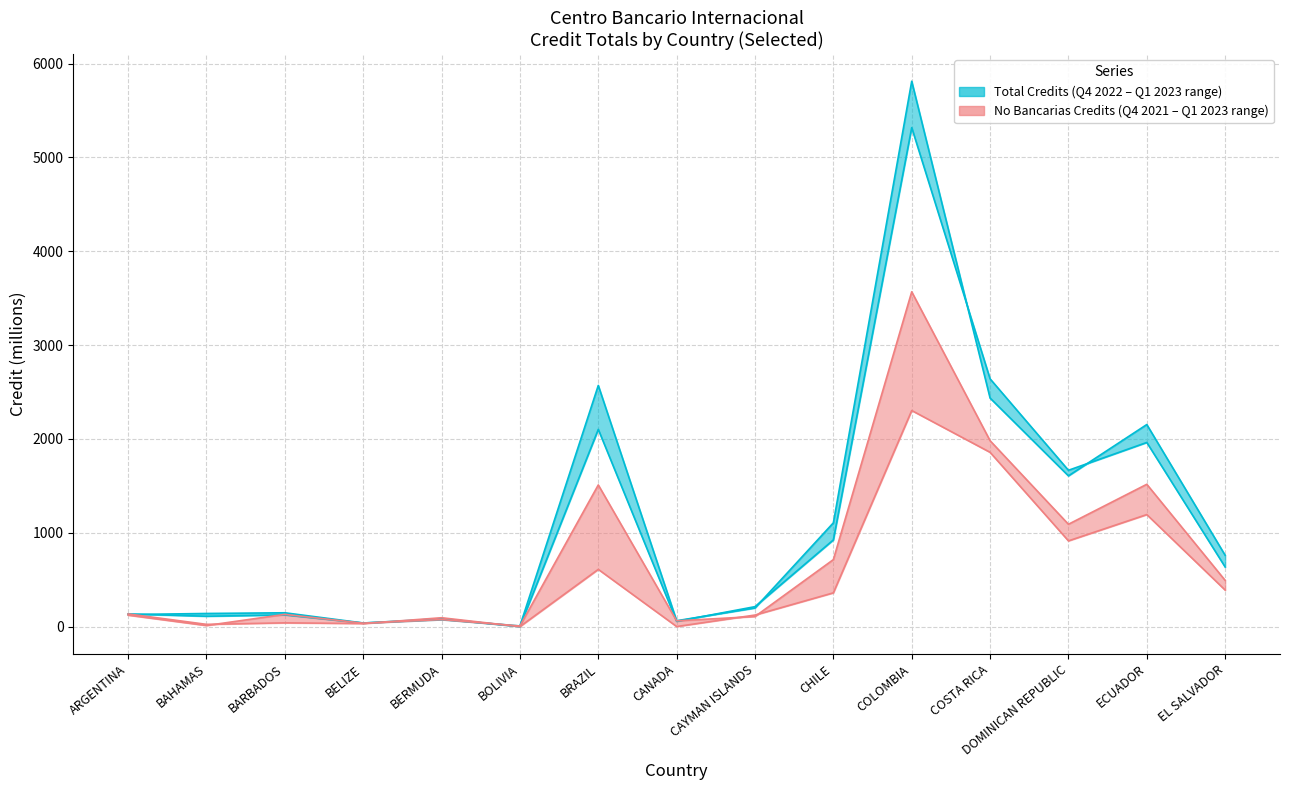

How many intersections are there between TOTAL Q4 2021 and NO BANCARIAS Q4 2021?

3